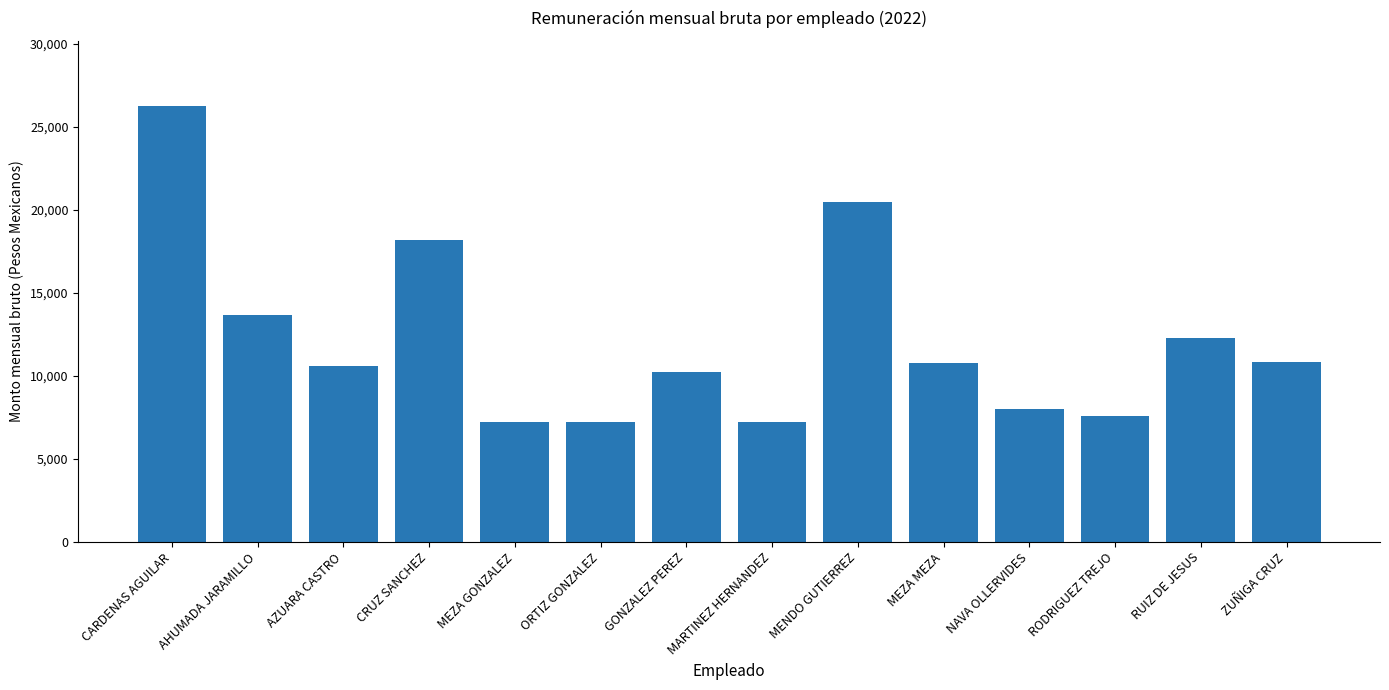

What is the change in value from ORTIZ GONZALEZ to GONZALEZ PEREZ?

+3009.3